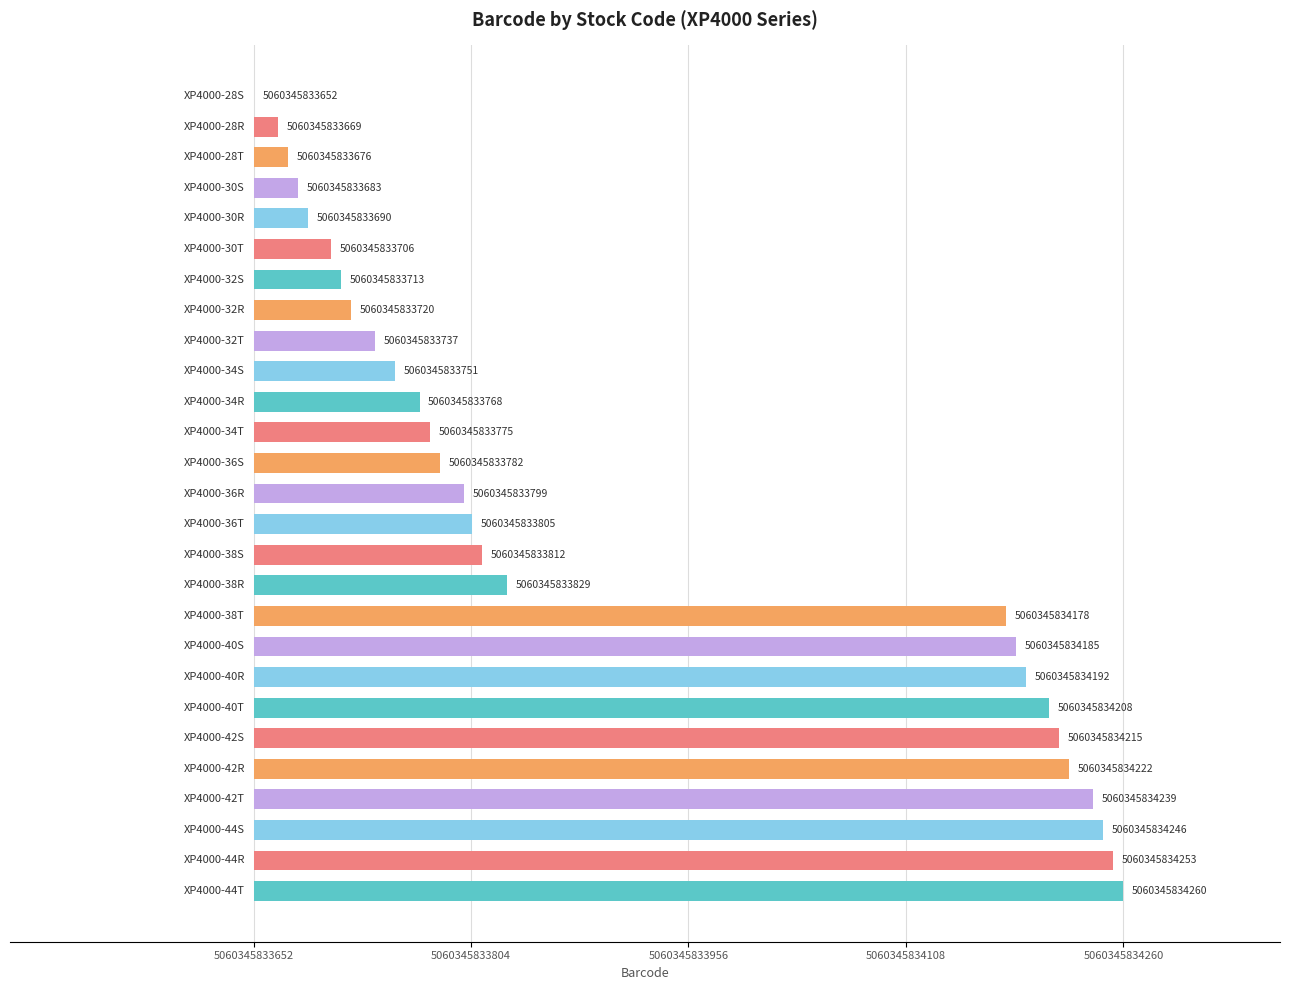

How many data points are less than 147?

13